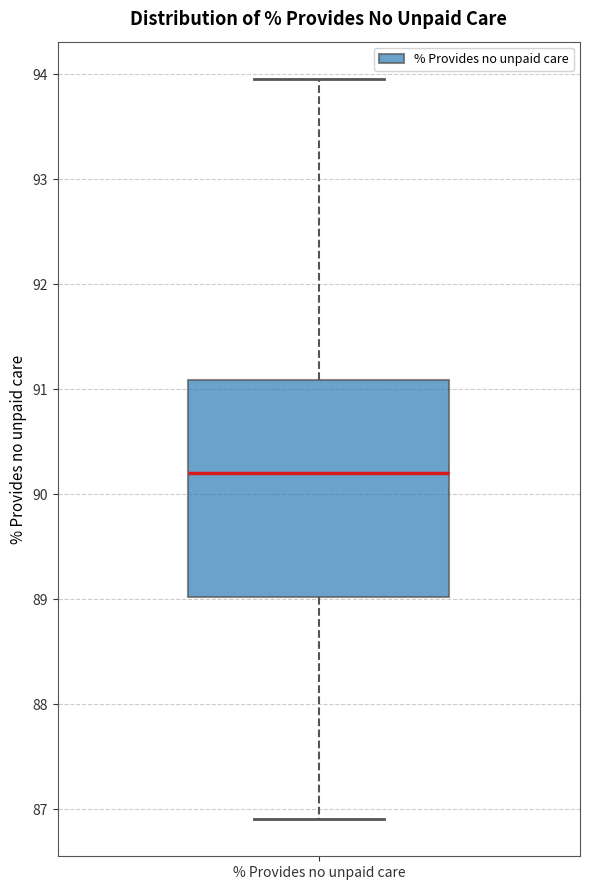

Where does the median line of the box for % Provides no unpaid care sit on the y-axis? The values are not printed on the chart, so give them approximately, as read against the axis.

90.2